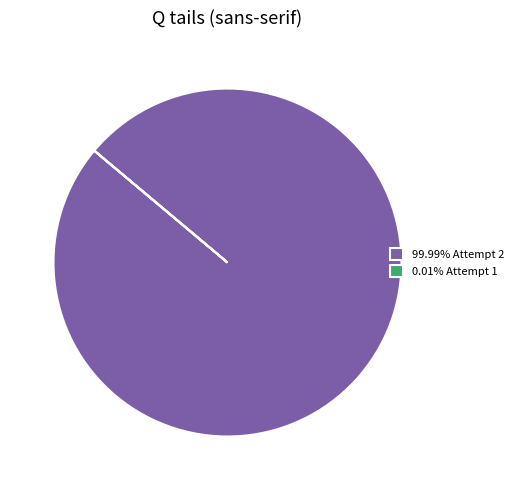

Does 99.99% Attempt 2 account for over 50% of the chart?

Yes